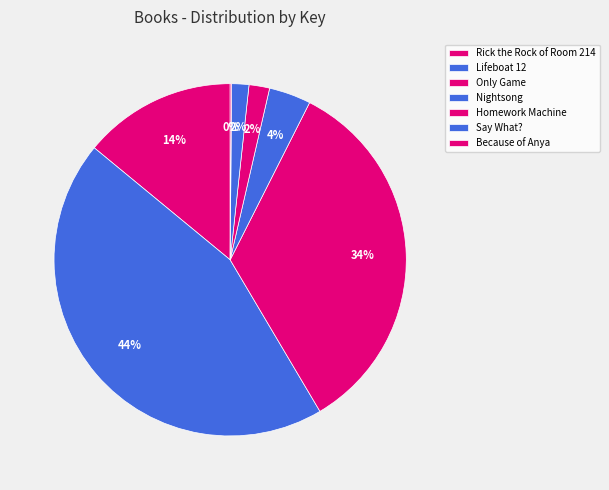

To the nearest percent, what is the difference between the Rick the Rock of Room 214 and Nightsong slice percentages?

10%